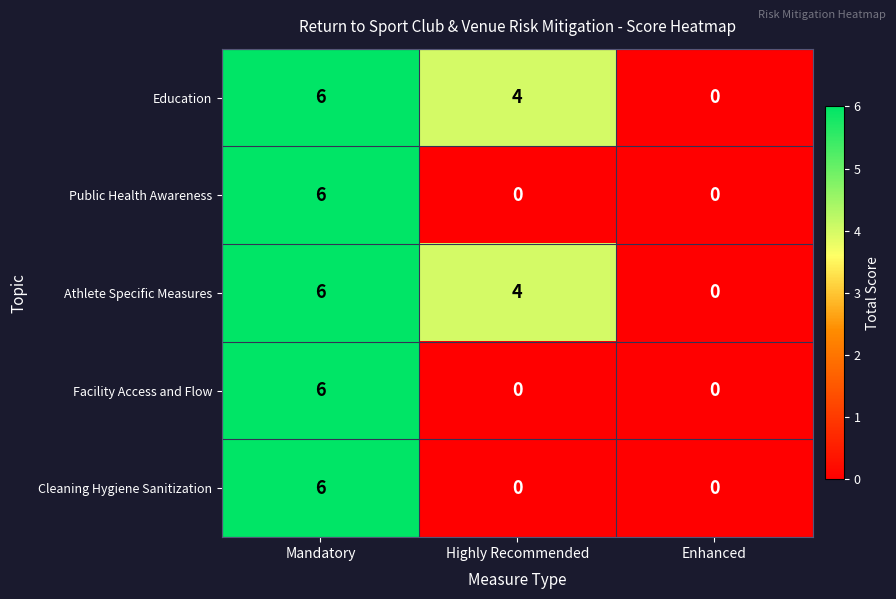

Reading left to right, what are all the values shown in this chart?

Education: Mandatory=6	Highly Recommended=4	Enhanced=0
Public Health Awareness: Mandatory=6	Highly Recommended=0	Enhanced=0
Athlete Specific Measures: Mandatory=6	Highly Recommended=4	Enhanced=0
Facility Access and Flow: Mandatory=6	Highly Recommended=0	Enhanced=0
Cleaning Hygiene Sanitization: Mandatory=6	Highly Recommended=0	Enhanced=0